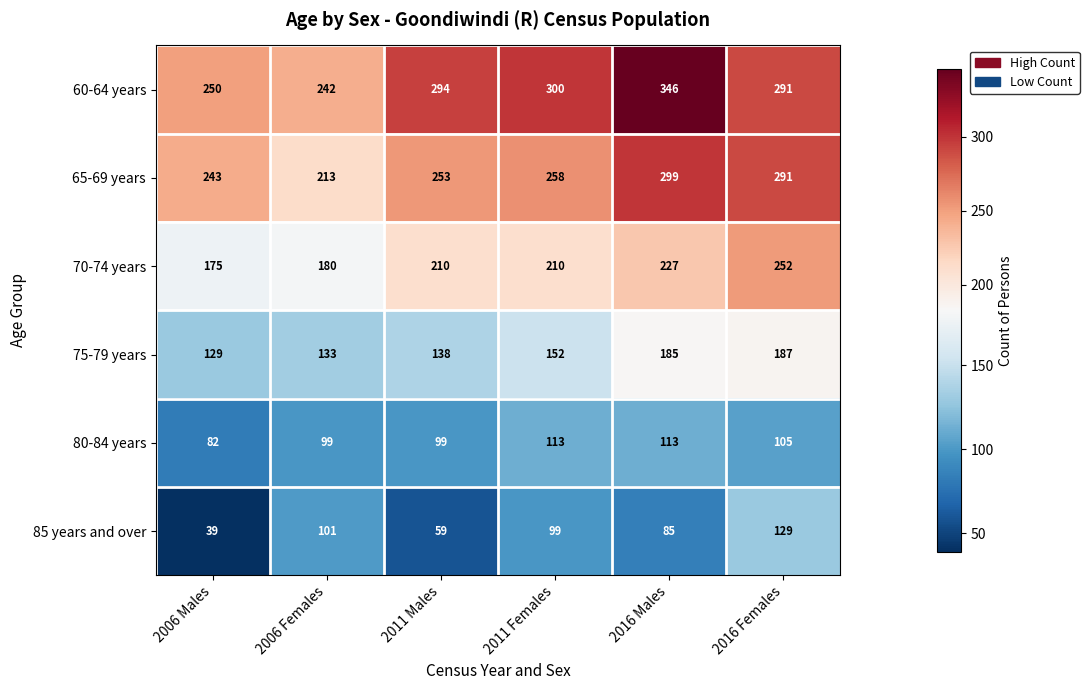

What is the spread (max minus min) of values at 2006 Females?

143